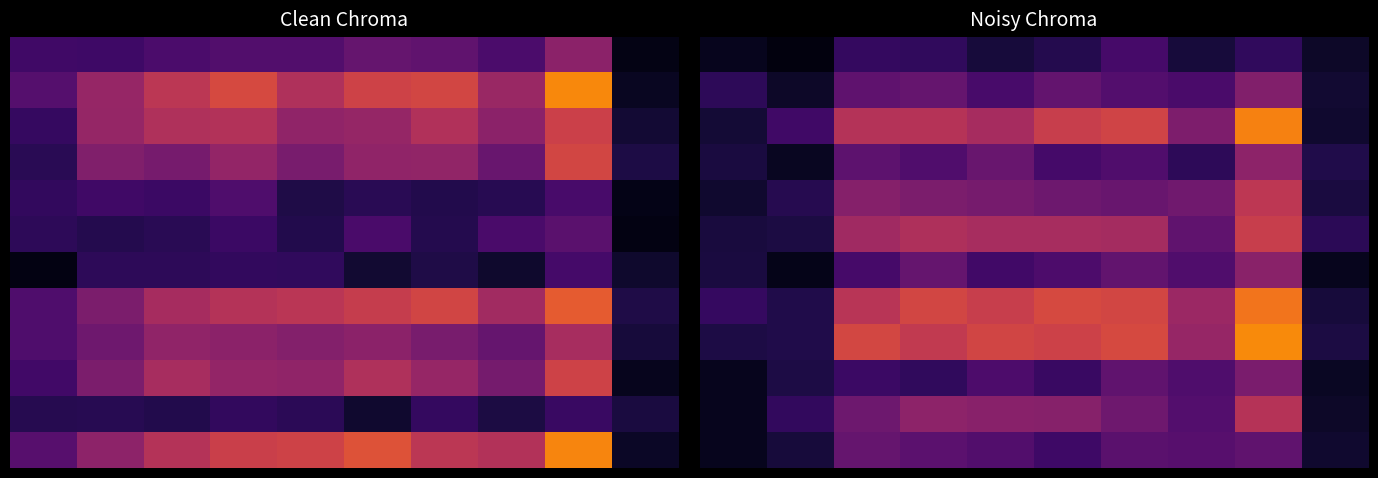

Between 3 and 6, which is larger?

6